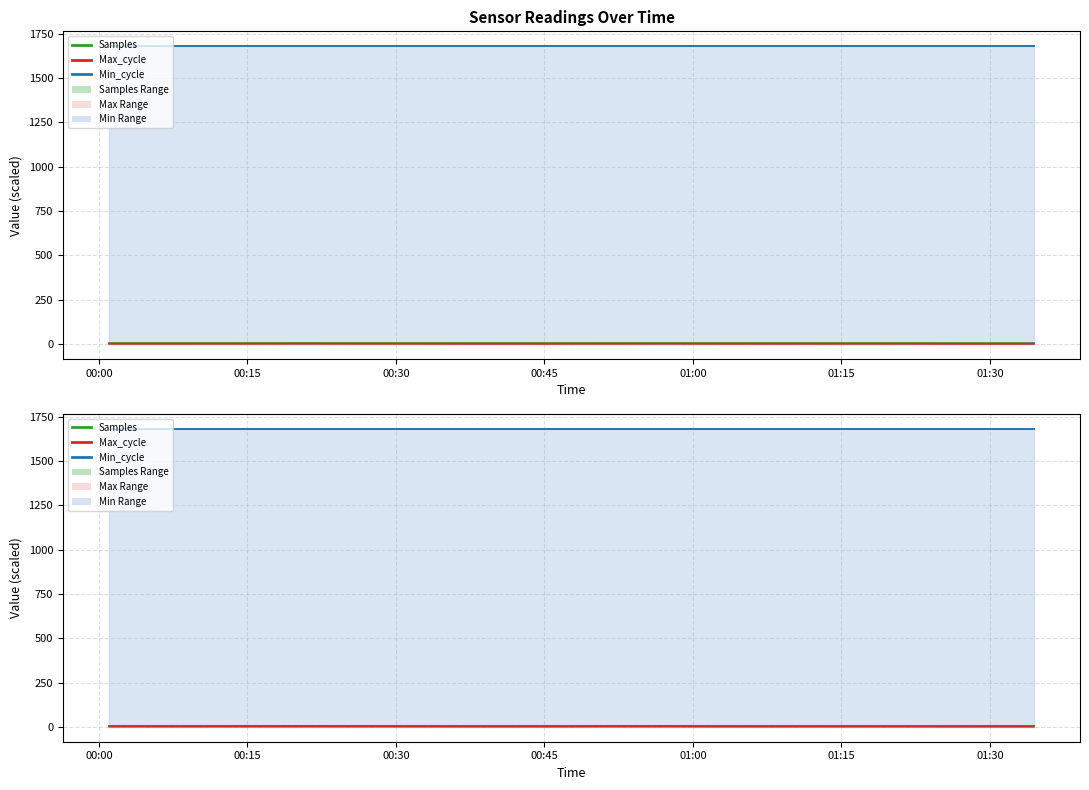

Which series changed the most between 00:30 and 01:30?

Max_cycle line